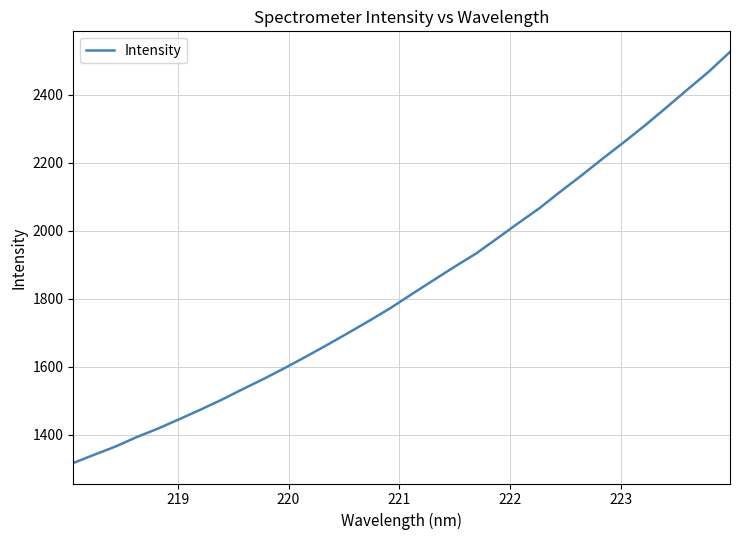

True or false: there are more than 2 points higher than both neighbors.

False